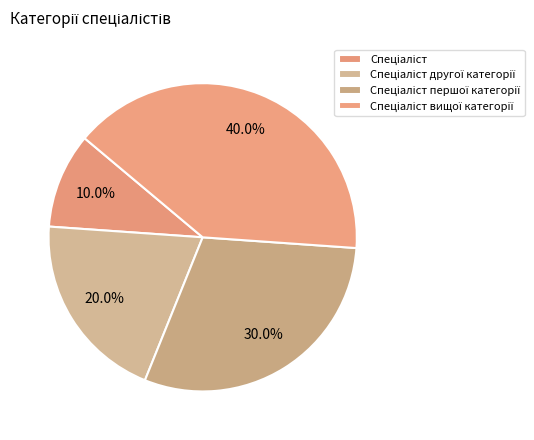

What percentage is the Спеціаліст другої категорії slice, to the nearest percent?

20%